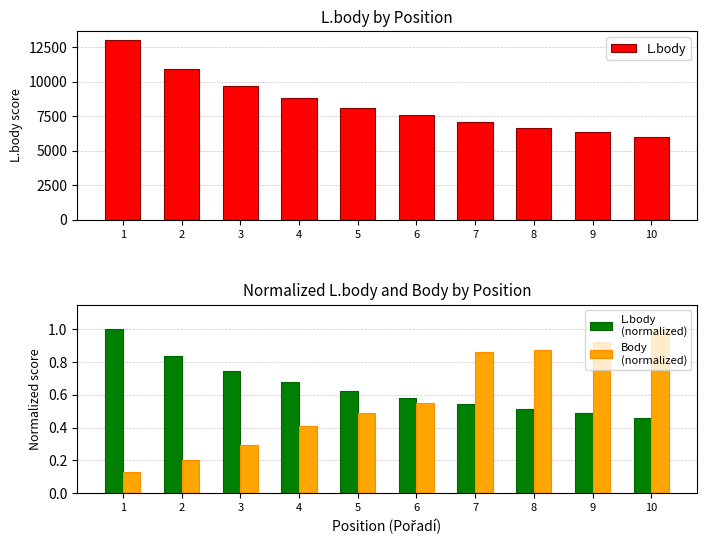

Rank the series by their maximum value, from lowest to highest.

L.body
(normalized), Body
(normalized), L.body